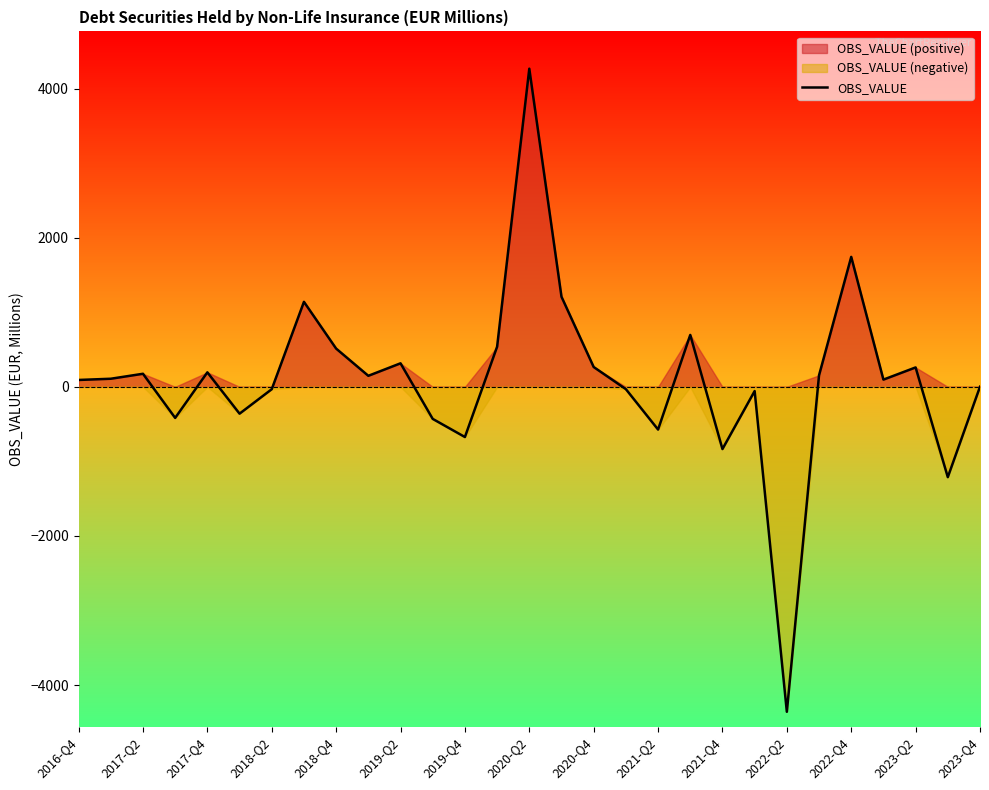

What is the difference between the values at 19 and 21?

752.6